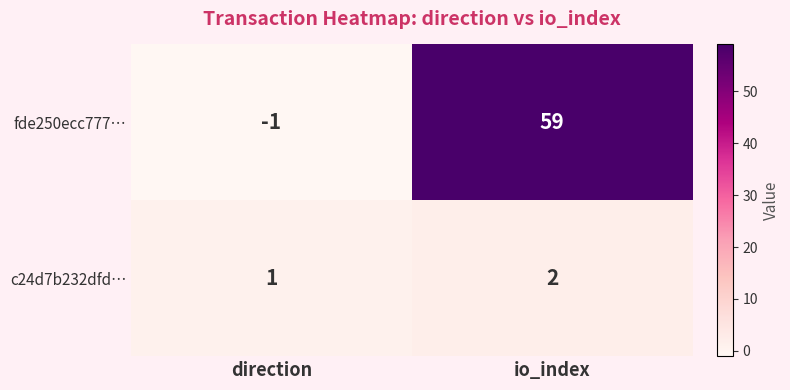

Which series has the largest total across all categories?

fde250ecc777…